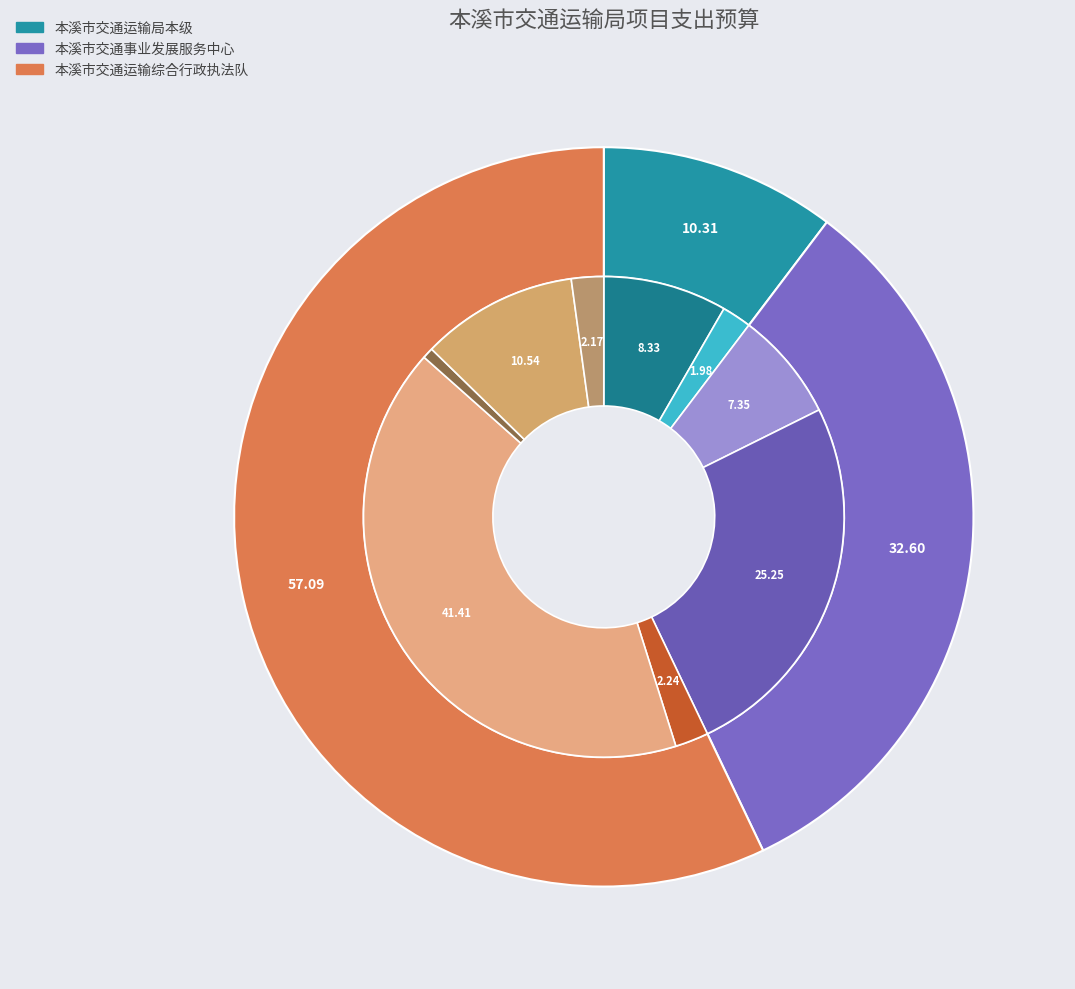

Is the sum of 本溪市交通运输综合行政执法队 and 本溪市交通事业发展服务中心 greater than half?

Yes